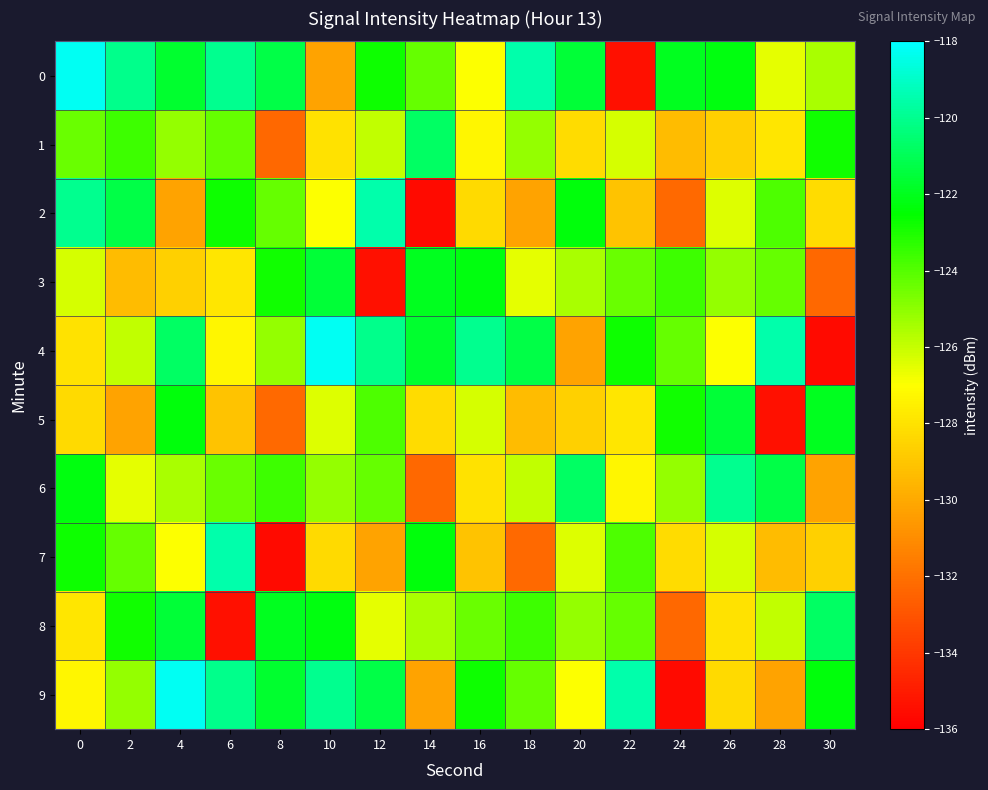

What is the spread (max minus min) of values at 12?

15.9